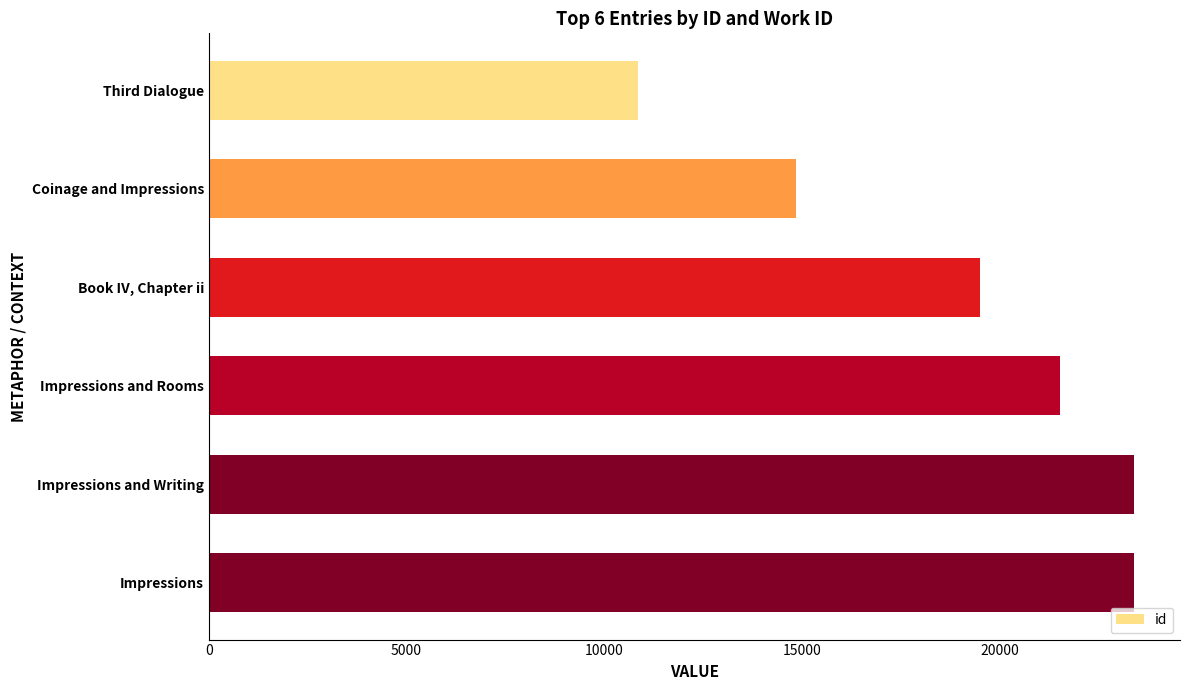

What is the maximum value shown in the chart?

23385